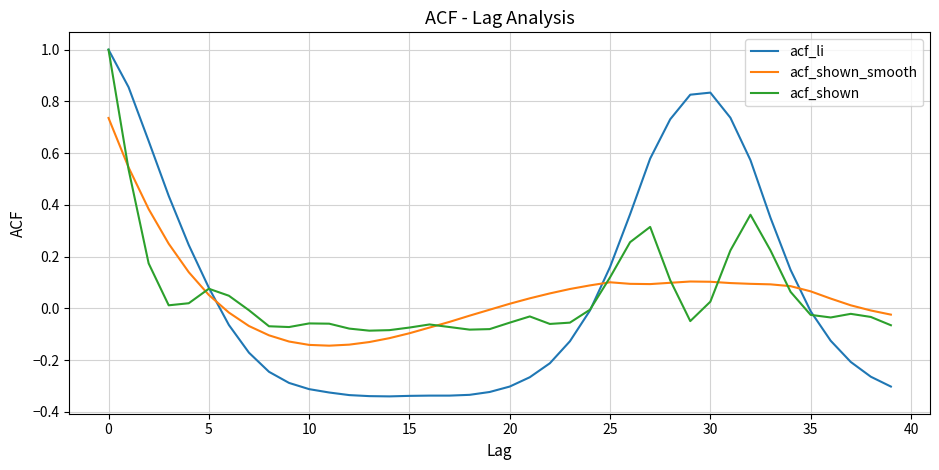

After their last crossing, which series has the higher values: acf_shown_smooth or acf_li?

acf_shown_smooth